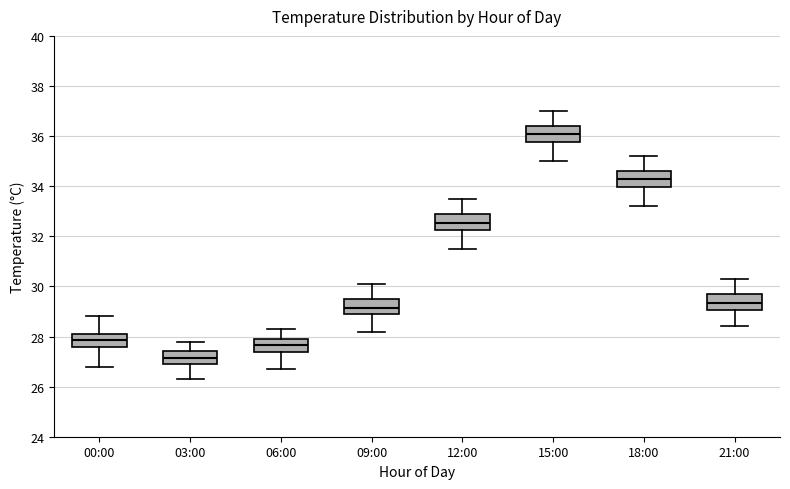

Where is the upper edge of the box for 21:00 on the y-axis? The values are not printed on the chart, so give them approximately, as read against the axis.

29.8